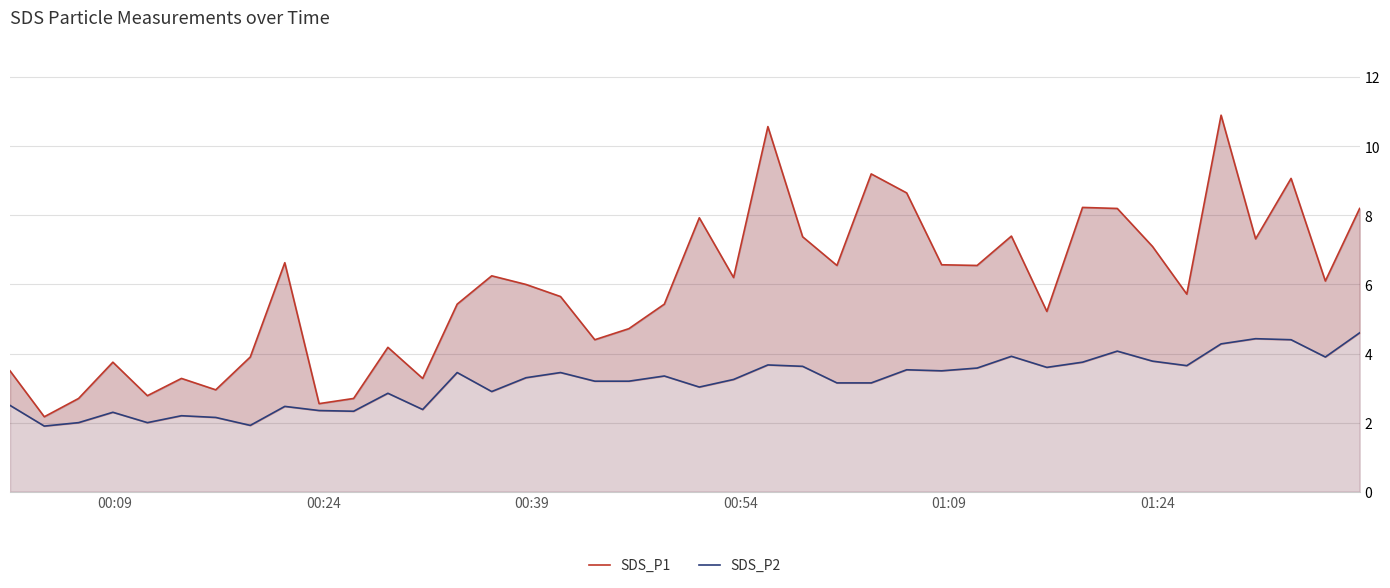

True or false: SDS_P2 has a value of 4.0 at 9.

False